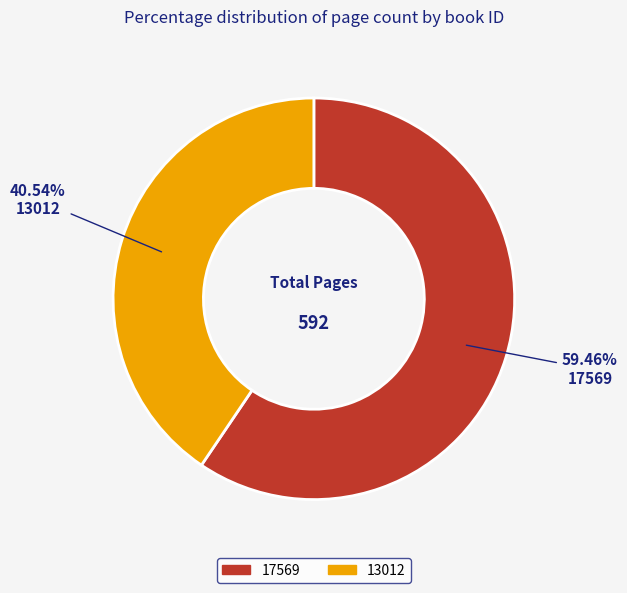

To the nearest percent, what is the difference between the 17569 and 13012 slice percentages?

19%